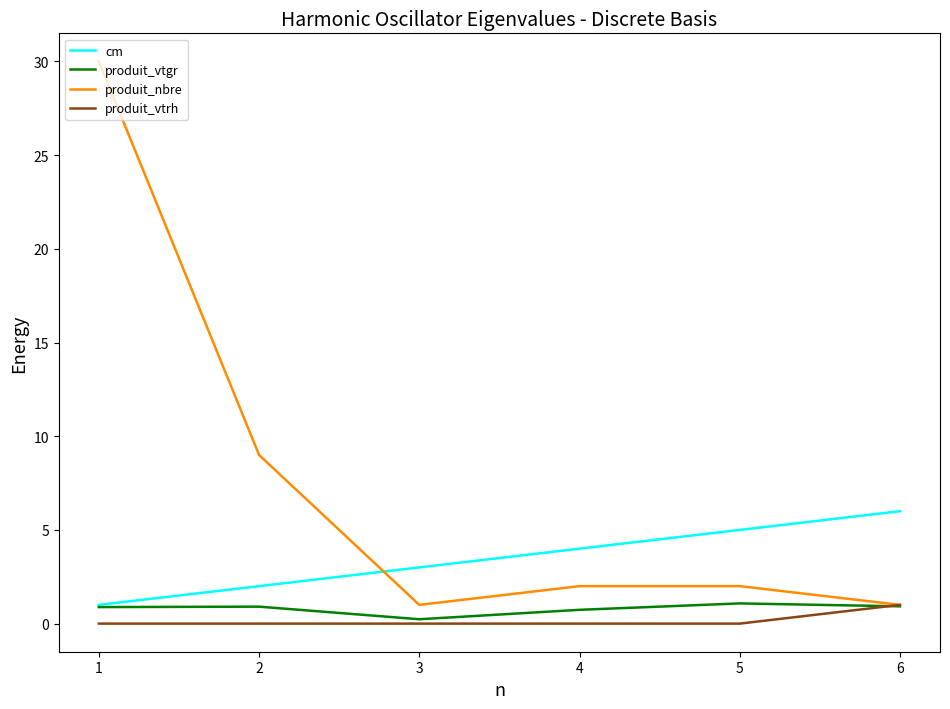

Reading right to left, what are all the values shown in this chart?

cm: 6.0	5.0	4.0	3.0	2.0	1.0
produit_vtgr: 0.9	1.1	0.7	0.2	0.9	0.9
produit_nbre: 1.0	2.0	2.0	1.0	9.0	30.0
produit_vtrh: 1.0	0.0	0.0	0.0	0.0	0.0